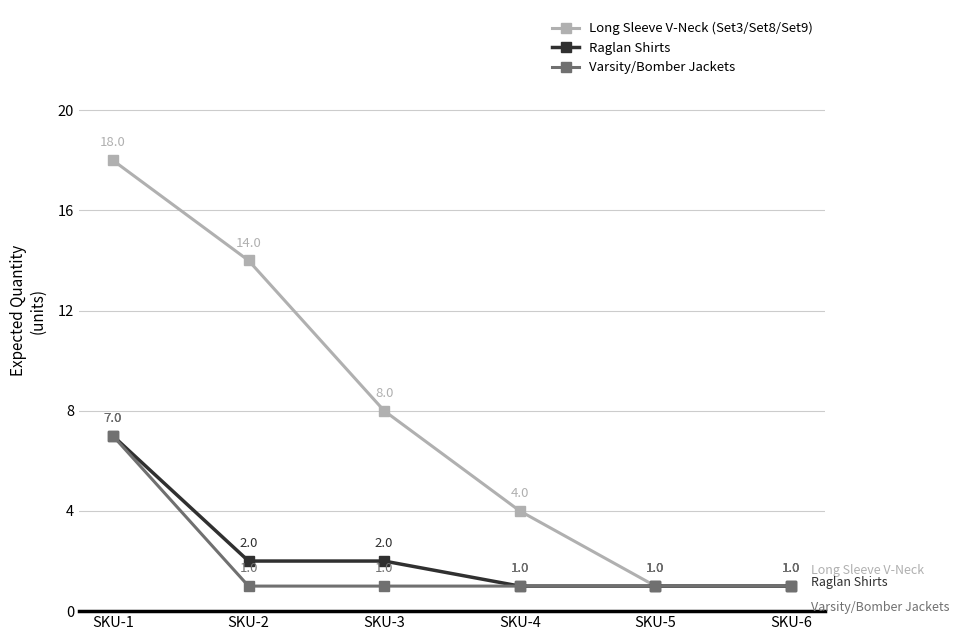

How many lines are shown in the chart?

3